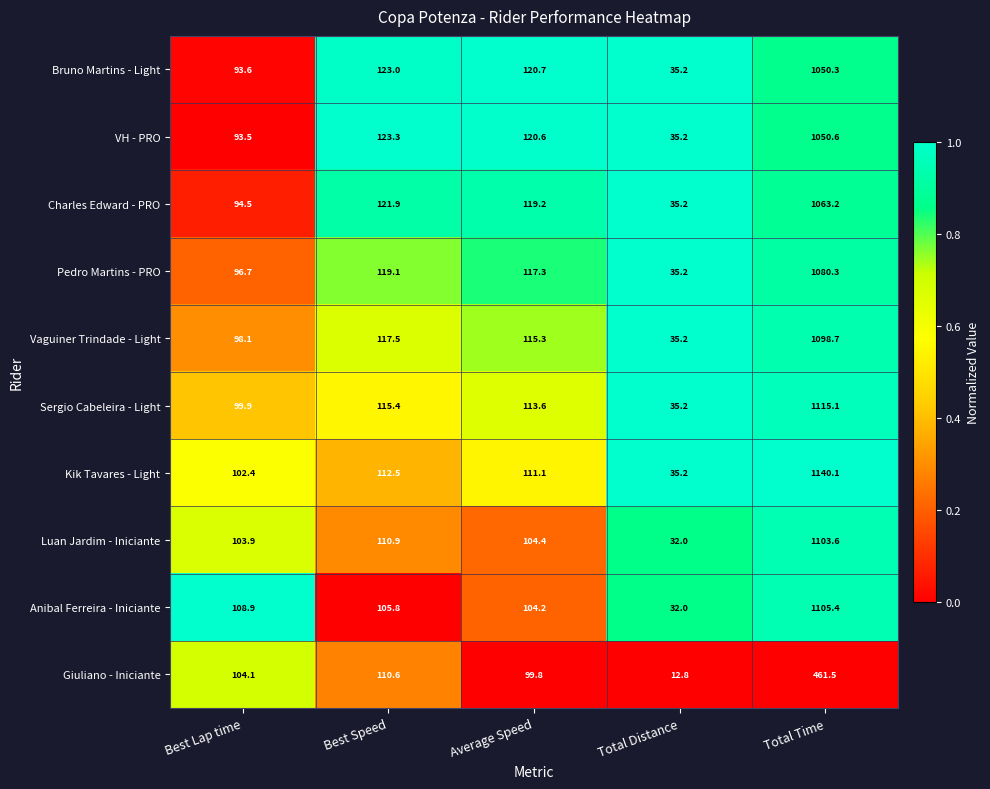

What is the maximum value shown in the chart?

1140.1